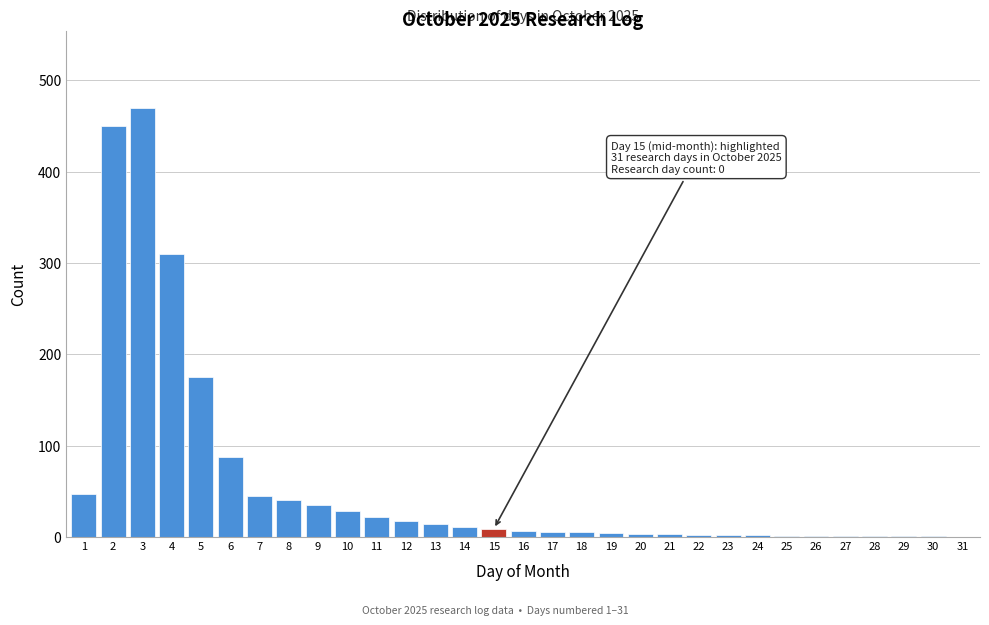

The chart shows a value of 3 at 21. True or false?

True